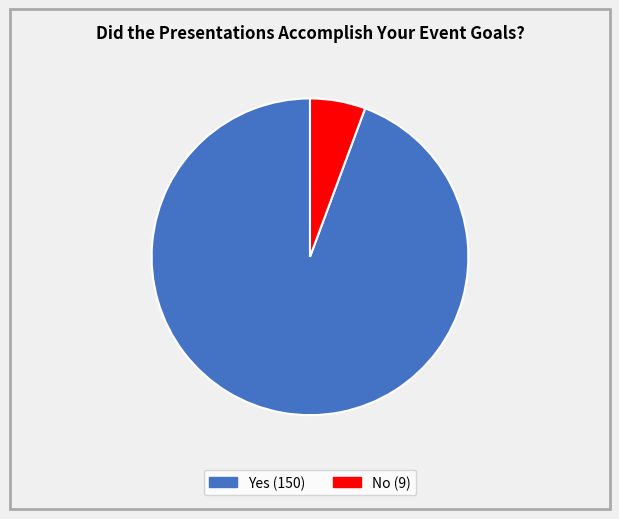

Between No and Yes, which is larger?

Yes